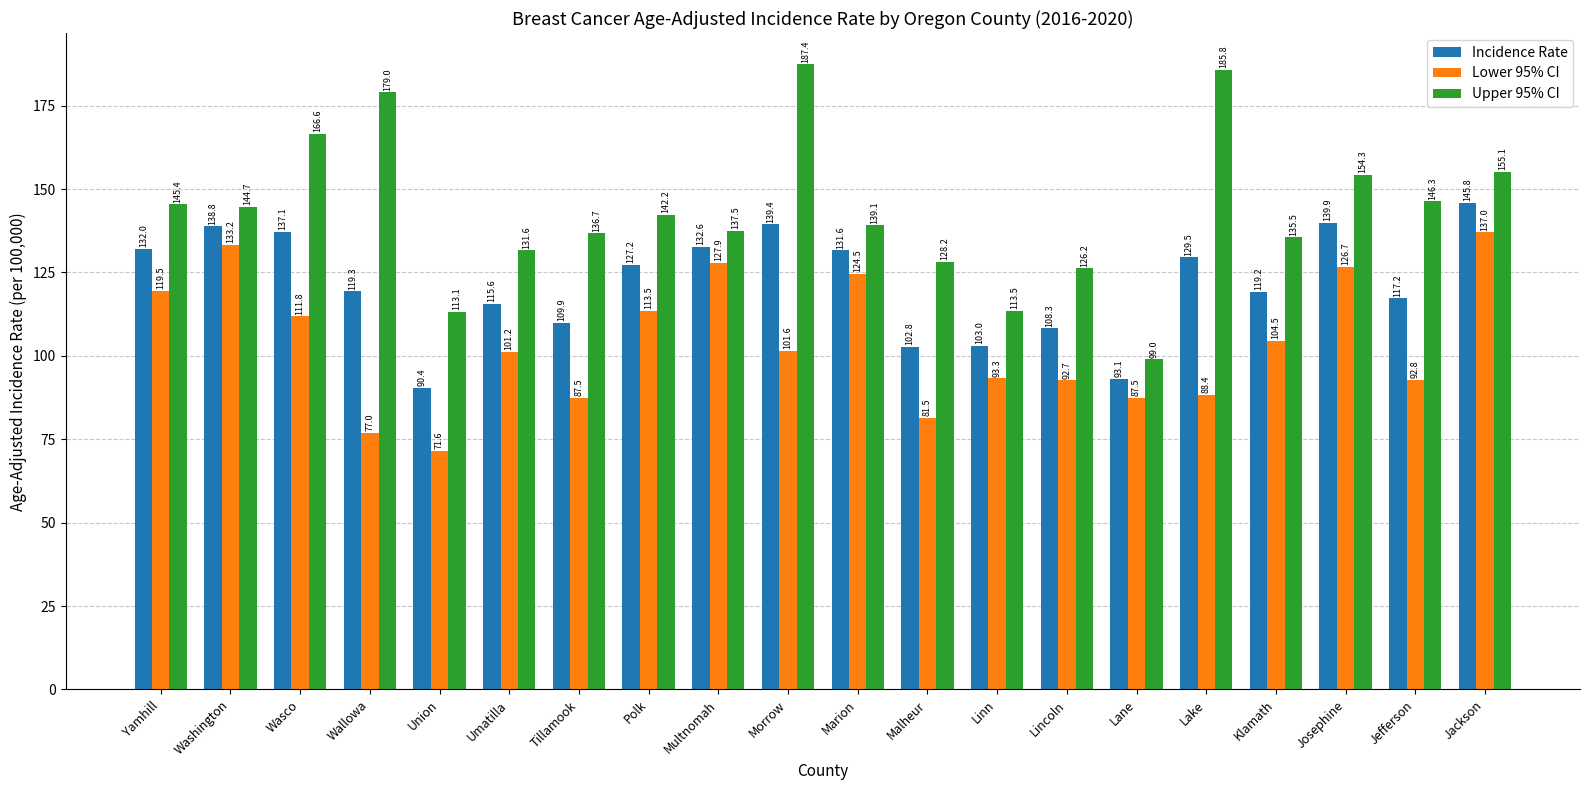

Between Malheur and Jackson, which series saw the biggest shift?

Lower 95% CI